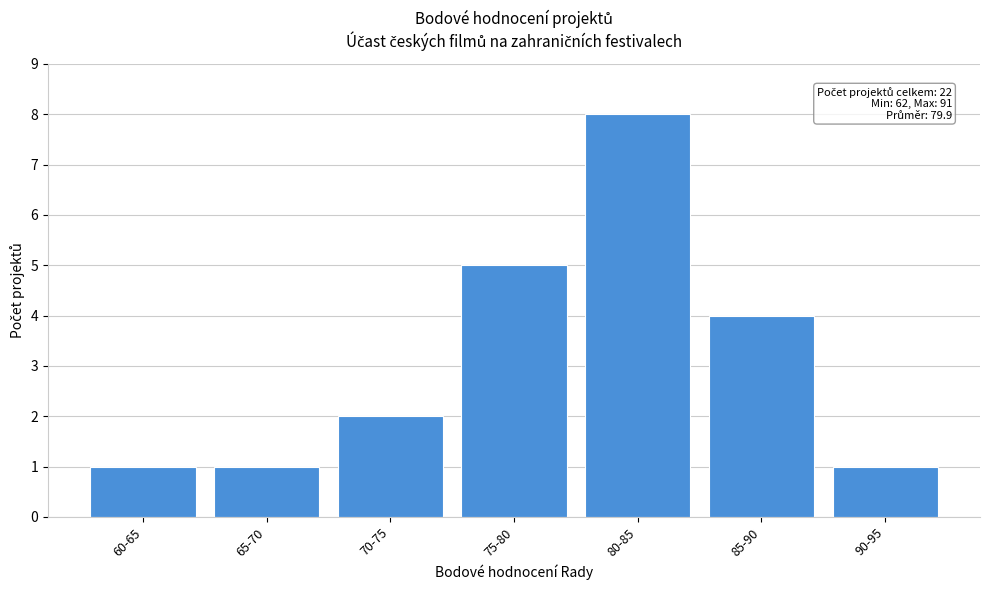

Reading left to right, extract all data points from this chart.

60-65=1	65-70=1	70-75=2	75-80=5	80-85=8	85-90=4	90-95=1